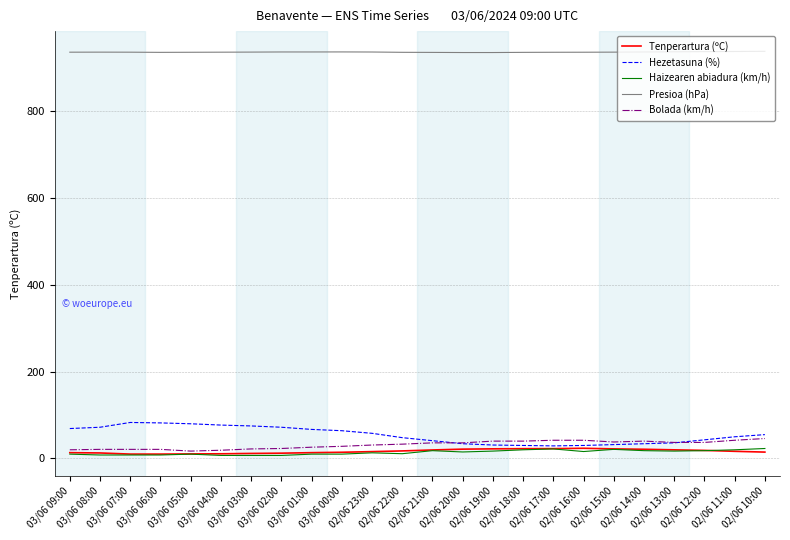

What is the difference between the highest and lowest values at 02/06 10:00?

924.0